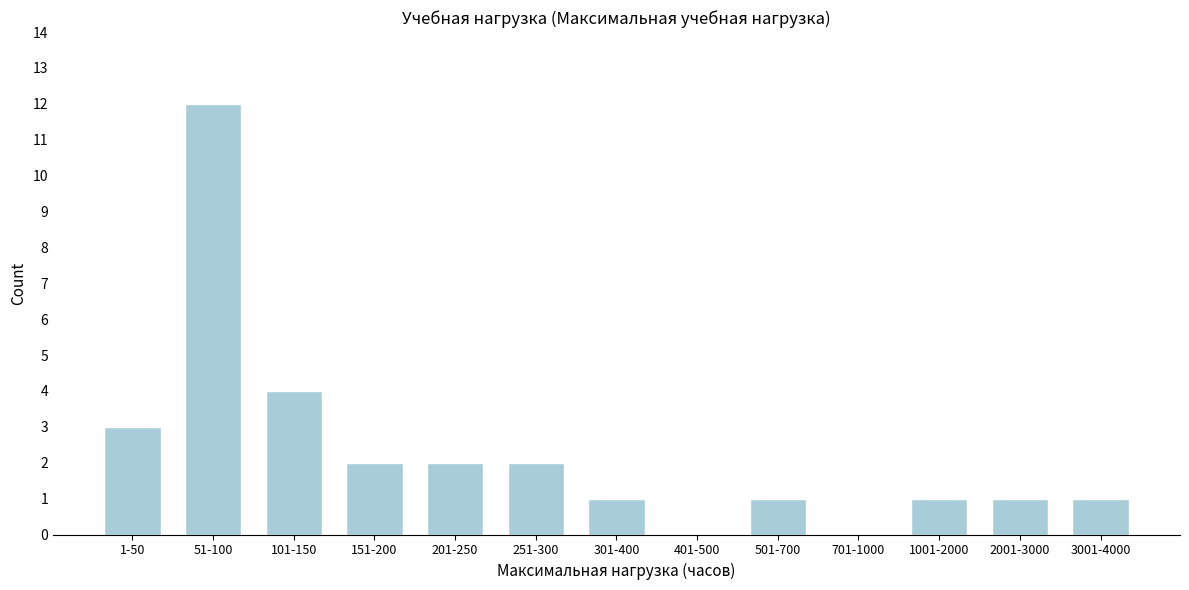

Reading left to right, extract all data points from this chart.

1-50=3	51-100=12	101-150=4	151-200=2	201-250=2	251-300=2	301-400=1	401-500=0	501-700=1	701-1000=0	1001-2000=1	2001-3000=1	3001-4000=1